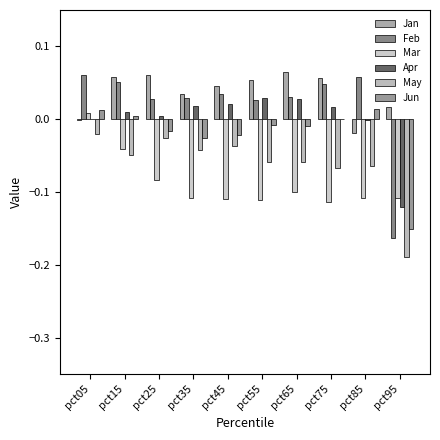

What is the difference between the highest and lowest values at pct35?

0.1